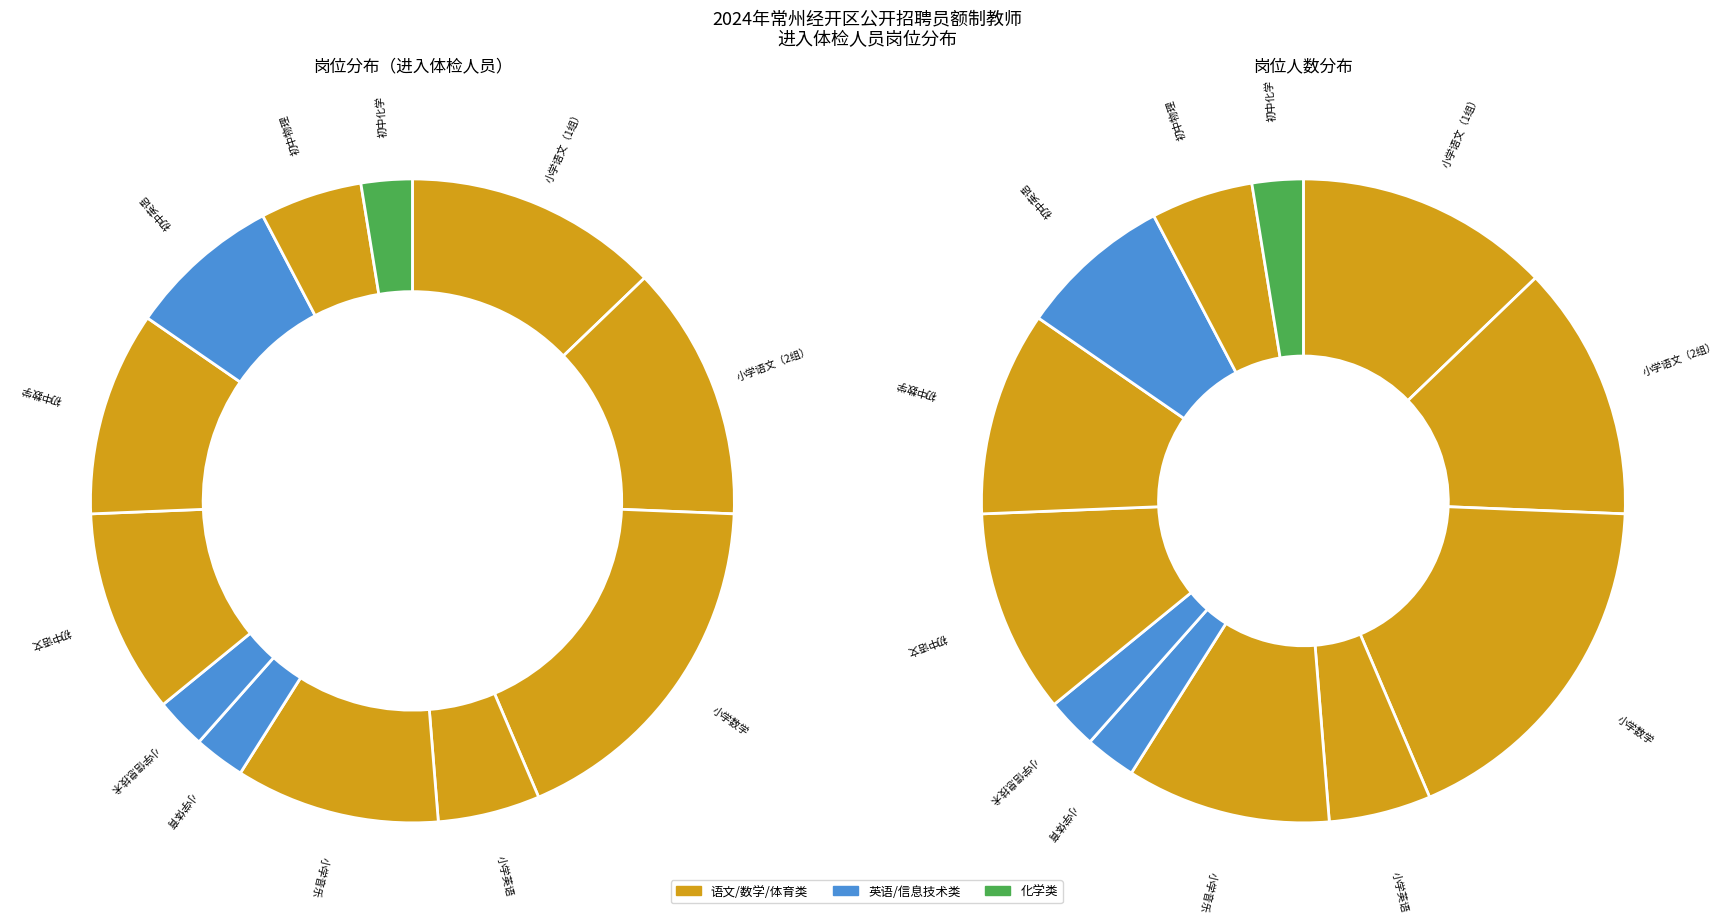

To the nearest percent, what is the difference between the largest and smallest slice percentages?

15%